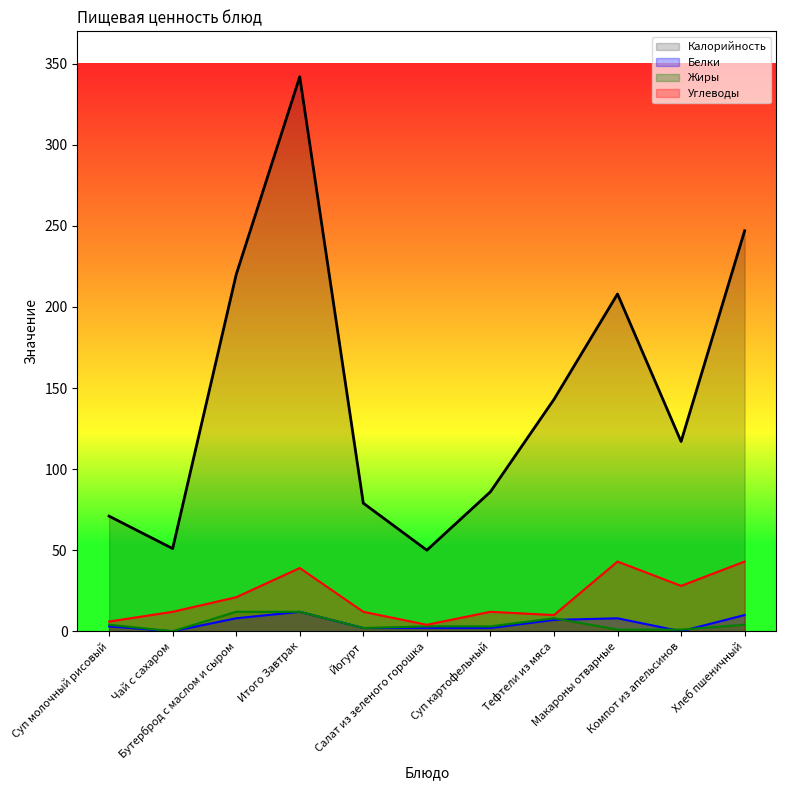

Between Компот из апельсинов and Суп картофельный, which is larger?

Компот из апельсинов